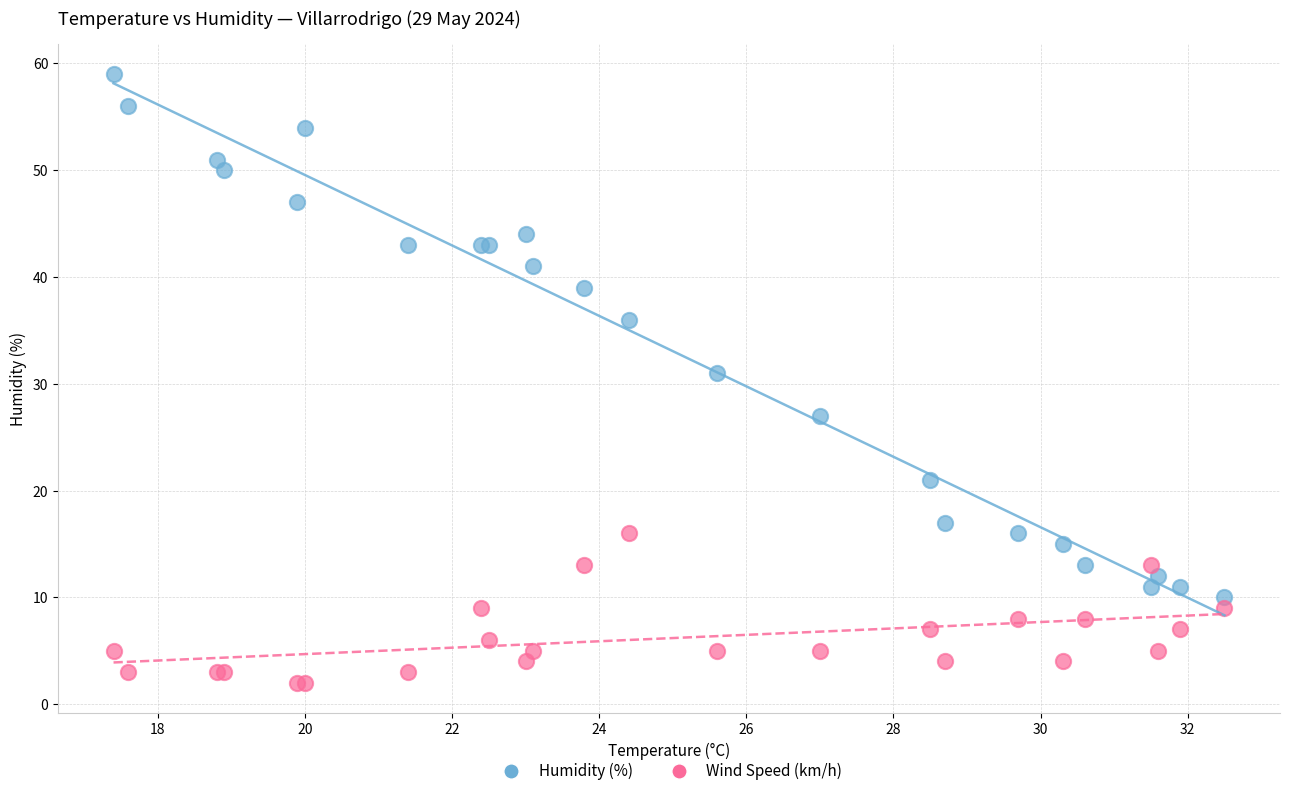

Across all series, what Y value is closest to 30?

31